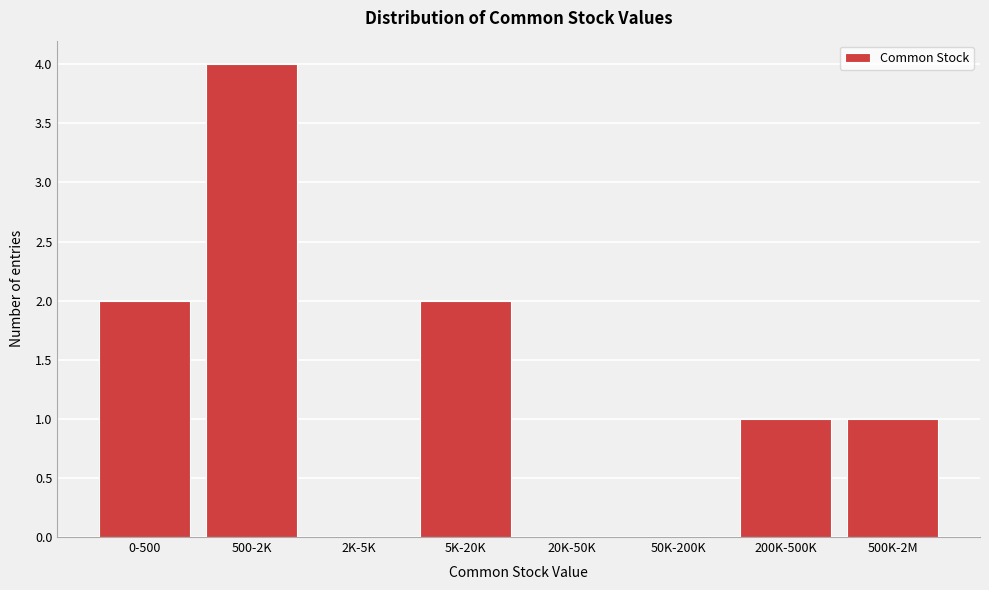

Reading left to right, what are all the values shown in this chart?

0-500=2	500-2K=4	2K-5K=0	5K-20K=2	20K-50K=0	50K-200K=0	200K-500K=1	500K-2M=1